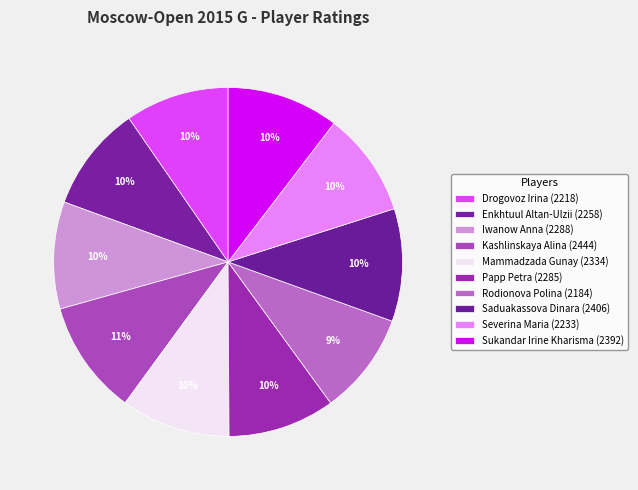

To the nearest percent, what is the combined percentage of Rodionova Polina and Sukandar Irine Kharisma?

20%